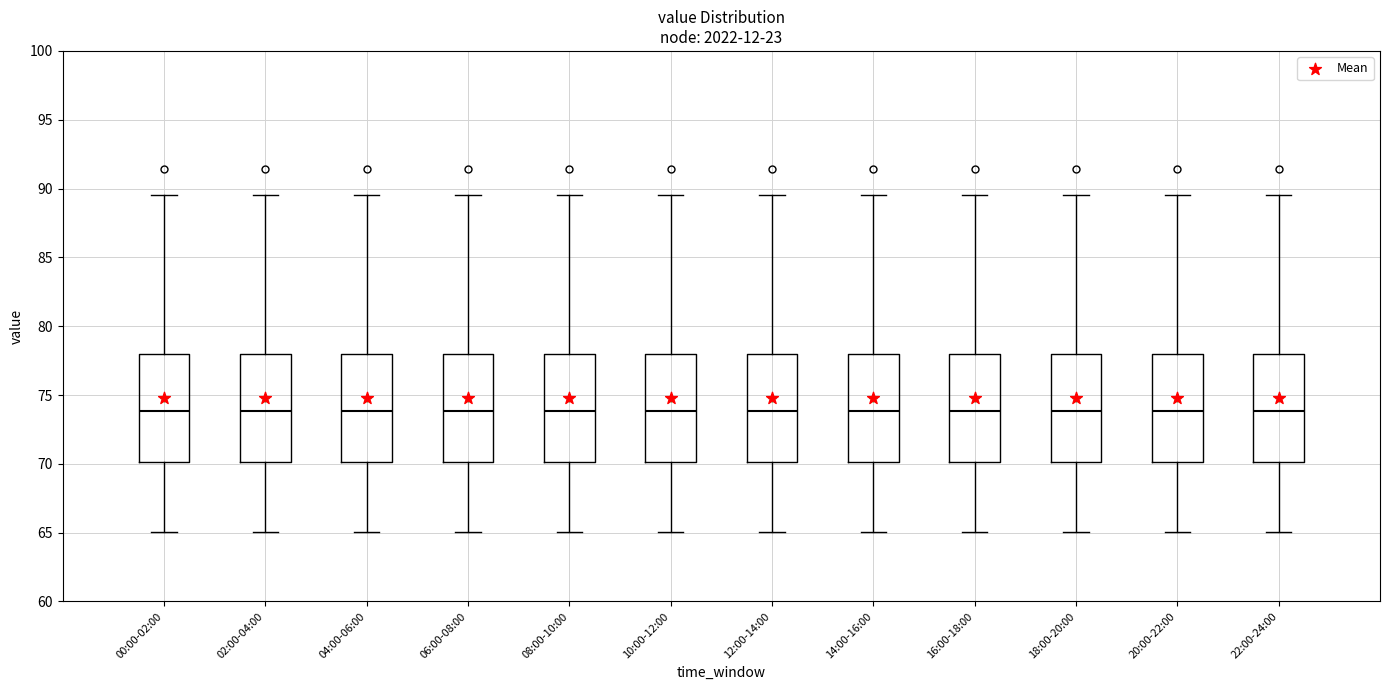

Where does the upper whisker of the box for 02:00-04:00 end on the y-axis? The values are not printed on the chart, so give them approximately, as read against the axis.

89.5